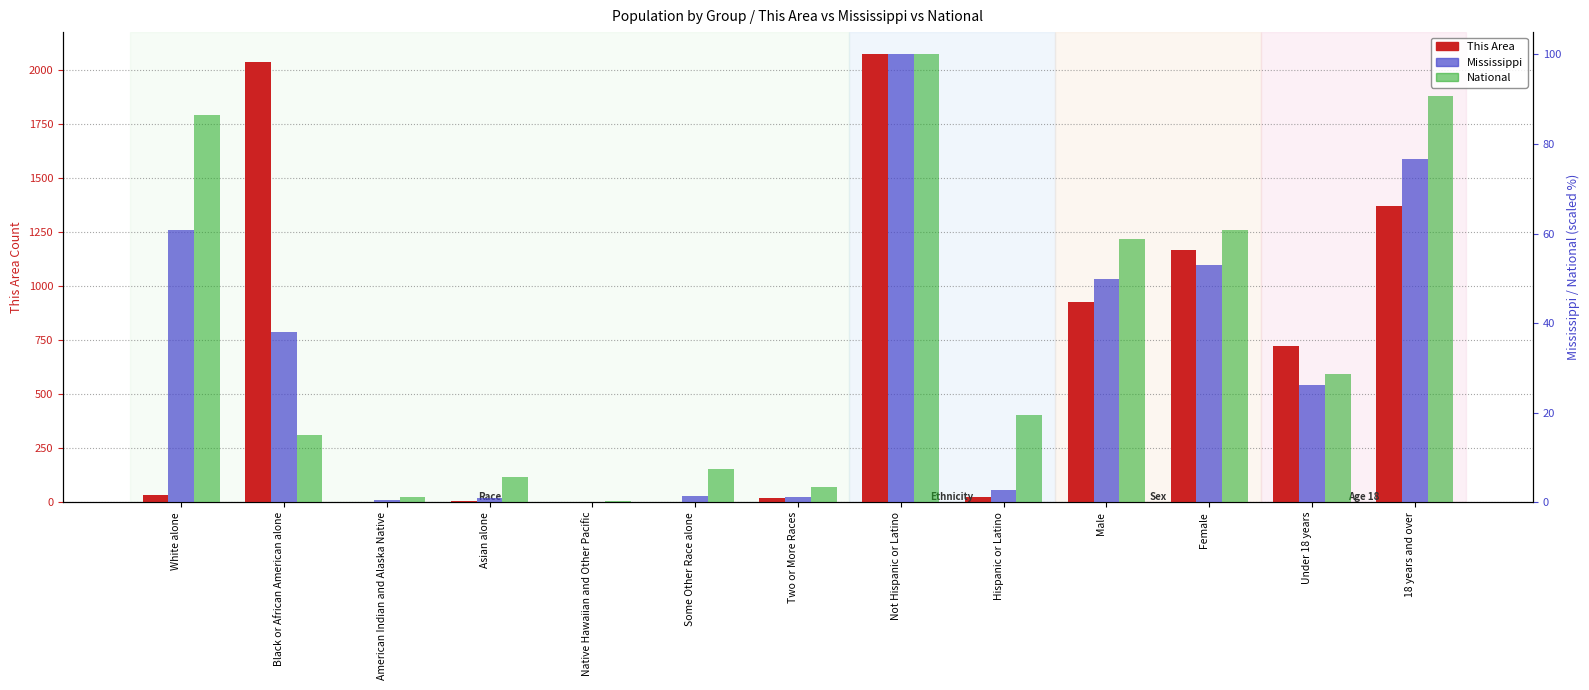

Reading right to left, list all the values displayed in this chart.

This Area: 18 years and over=1371.0	Under 18 years=725.0	Female=1168.0	Male=928.0	Hispanic or Latino=24.0	Not Hispanic or Latino=2072.0	Two or More Races=19.0	Some Other Race alone=3.0	Native Hawaiian and Other Pacific=0.0	Asian alone=4.0	American Indian and Alaska Native=0.0	Black or African American alone=2037.0	White alone=33.0
Mississippi: 18 years and over=76.6	Under 18 years=26.2	Female=52.9	Male=49.9	Hispanic or Latino=2.8	Not Hispanic or Latino=100.0	Two or More Races=1.2	Some Other Race alone=1.3	Native Hawaiian and Other Pacific=0.0	Asian alone=0.9	American Indian and Alaska Native=0.5	Black or African American alone=38.1	White alone=60.8
National: 18 years and over=90.8	Under 18 years=28.7	Female=60.8	Male=58.8	Hispanic or Latino=19.5	Not Hispanic or Latino=100.0	Two or More Races=3.5	Some Other Race alone=7.4	Native Hawaiian and Other Pacific=0.2	Asian alone=5.7	American Indian and Alaska Native=1.1	Black or African American alone=15.1	White alone=86.6